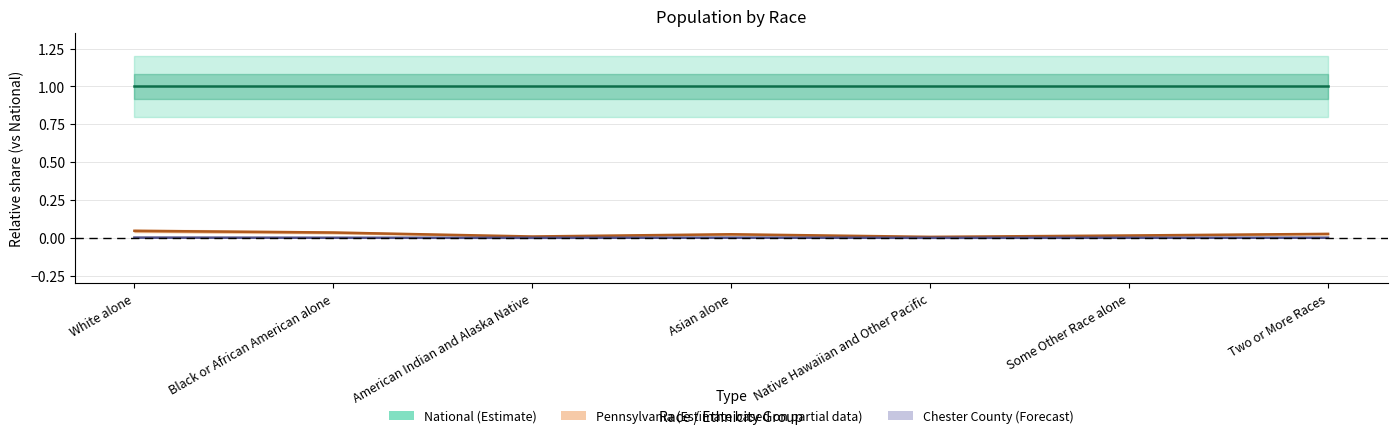

Between Asian alone and Two or More Races, which series saw the biggest shift?

Pennsylvania (Estimate based on partial data)